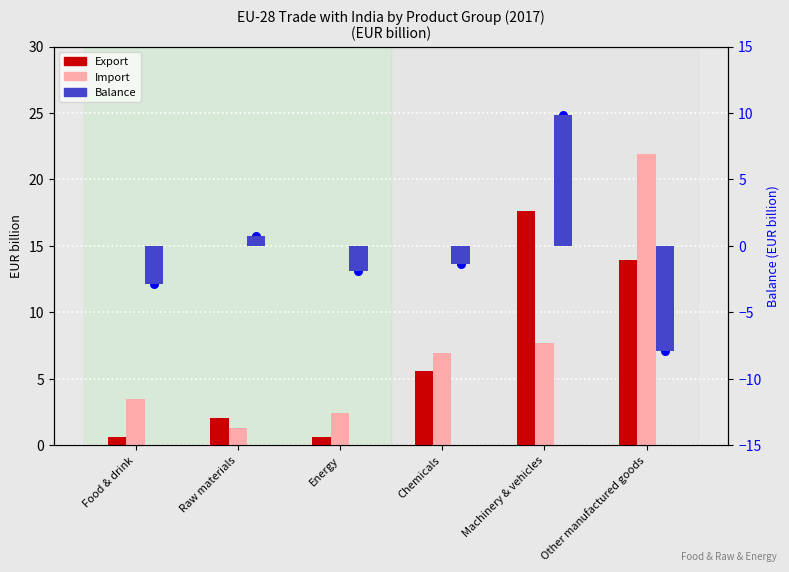

Which series reaches the maximum Y coordinate?

Balance (dot)